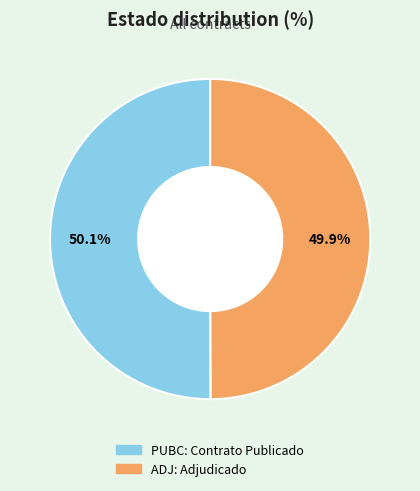

To the nearest percent, what portion does PUBC represent?

50%